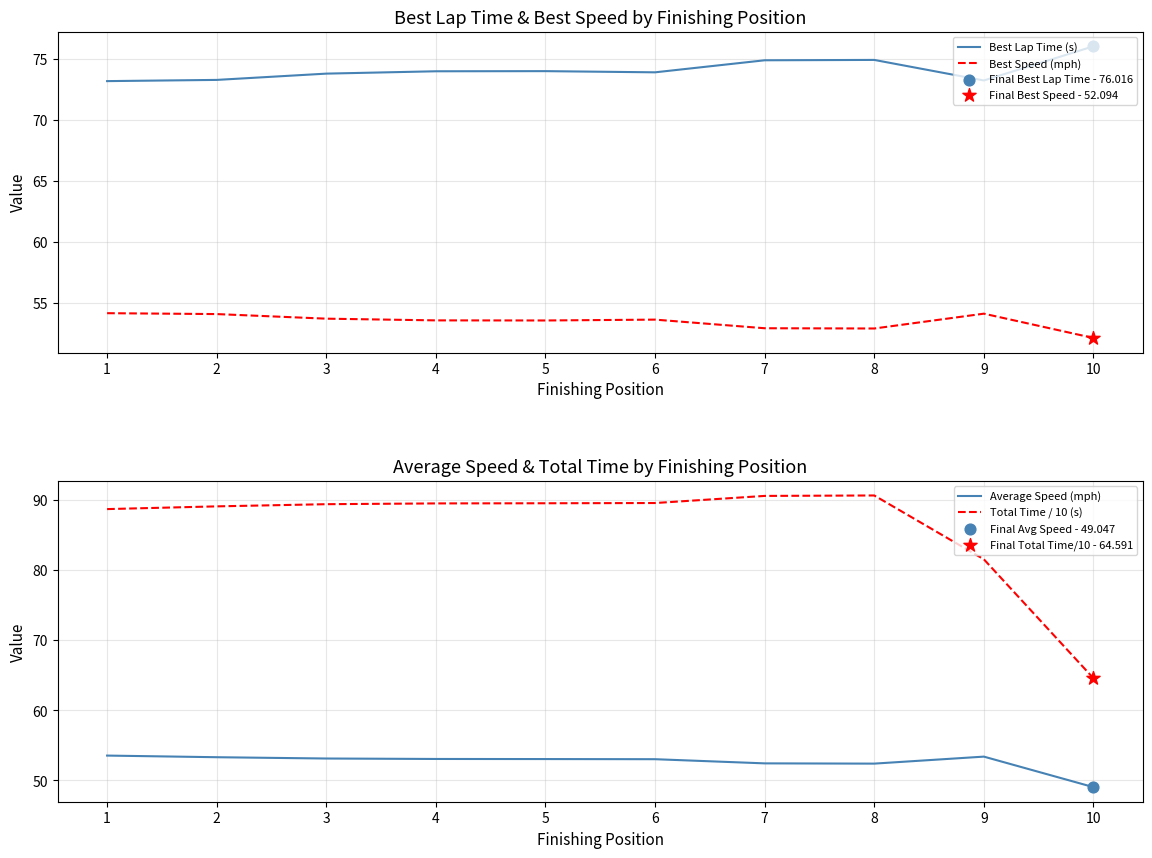

At how many categories does at least one series exceed 62?

10